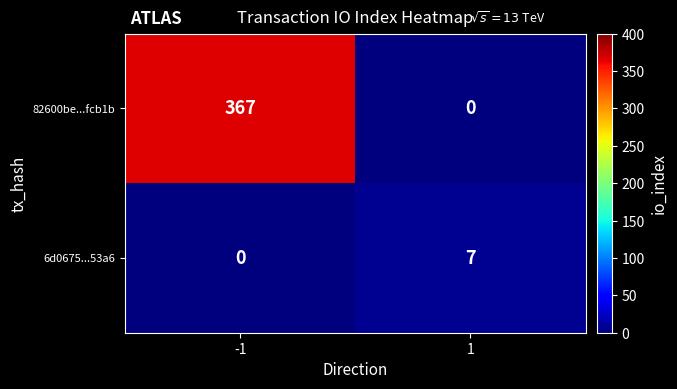

How many data points does each series have?

2